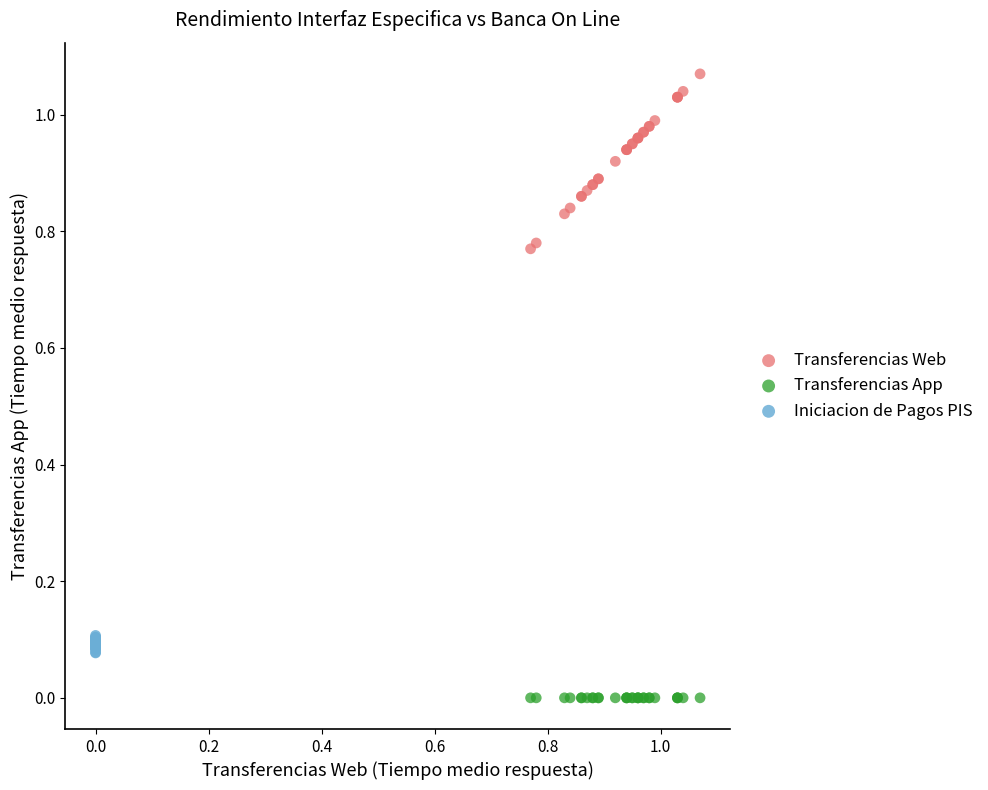

What are all the series names shown in the legend?

Transferencias Web, Transferencias App, Iniciacion de Pagos PIS